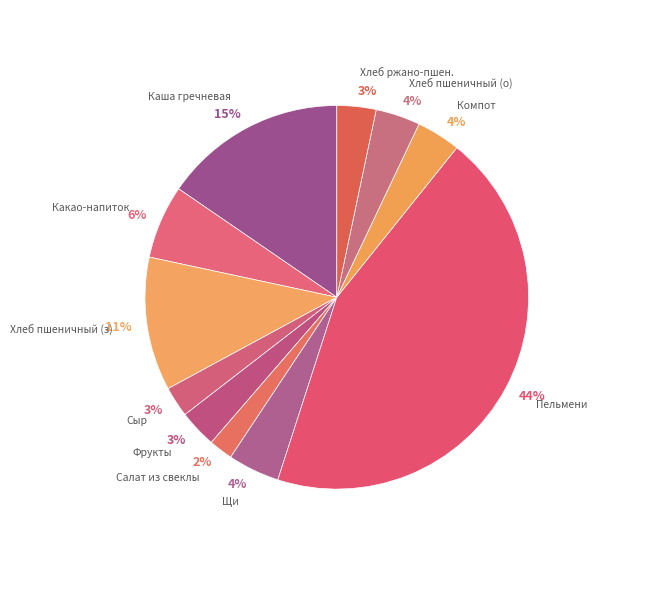

To the nearest percent, what portion does Щи represent?

4%